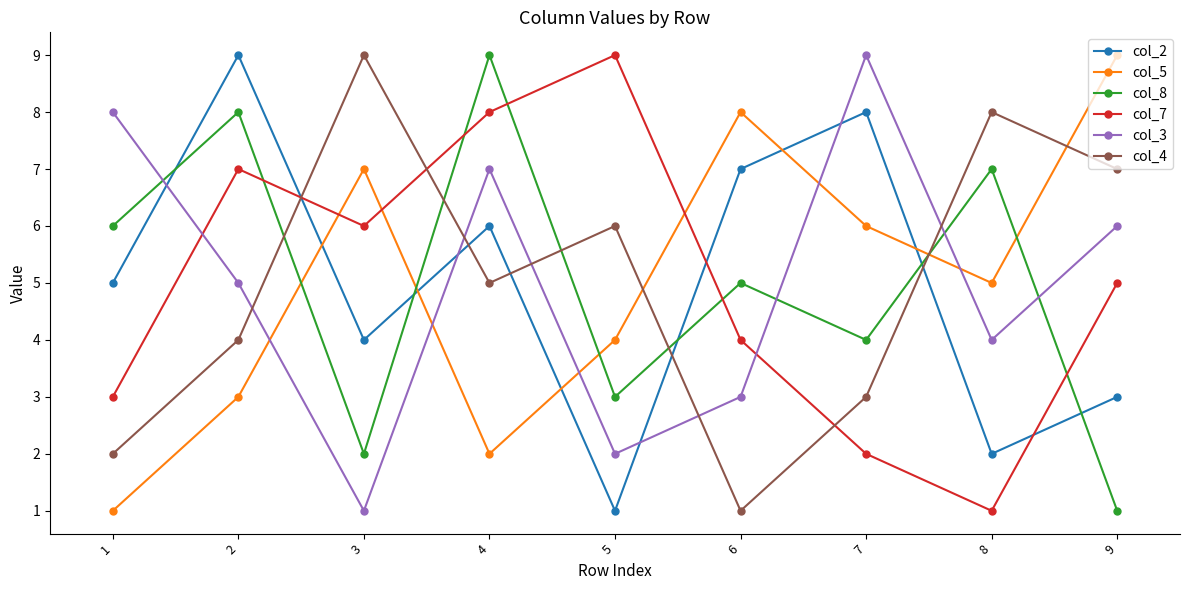

What is the average value of the col_5 series?

5